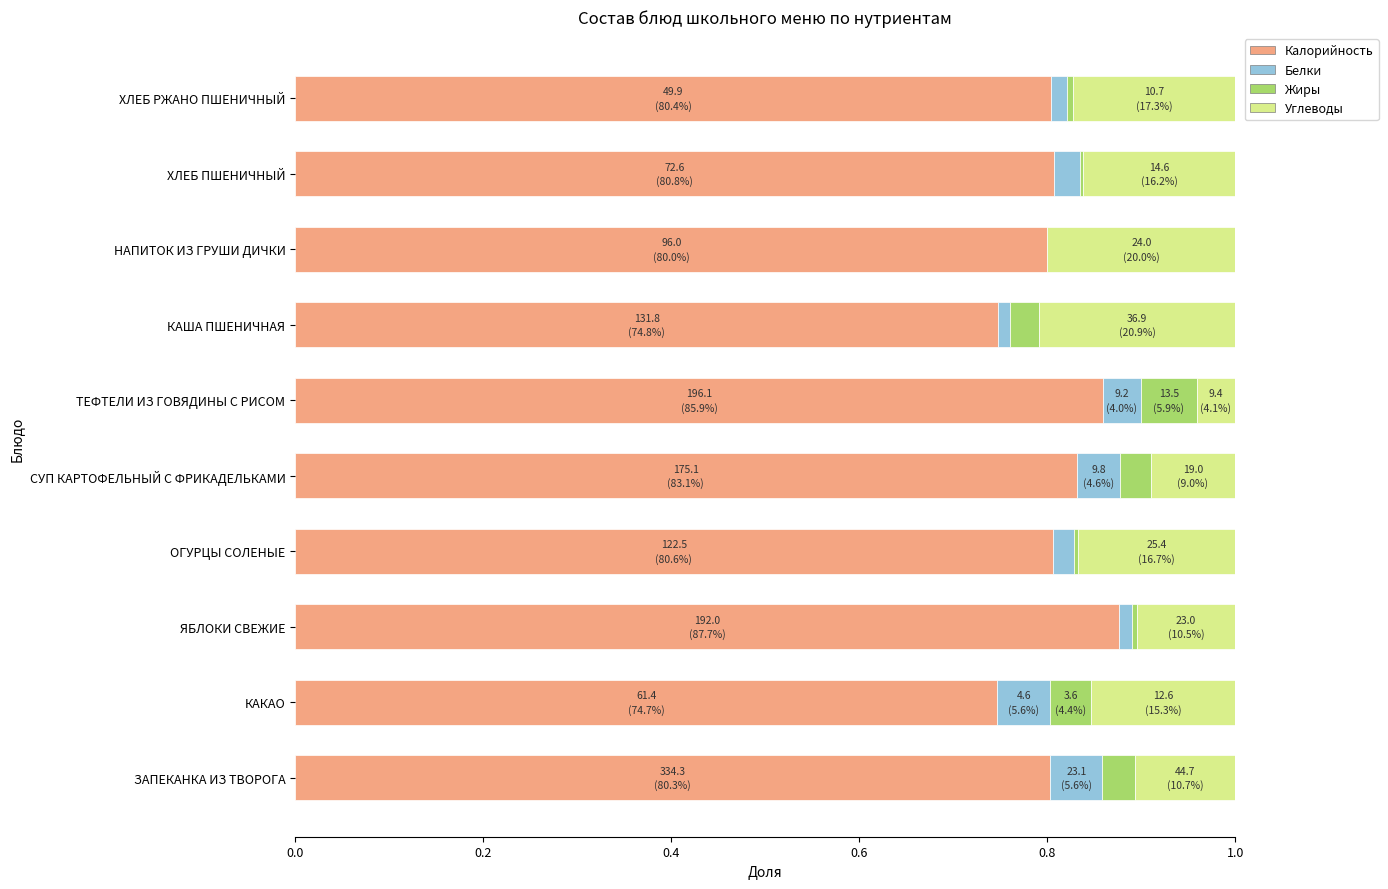

The value of Калорийность at КАКАО is 1.1. True or false?

False